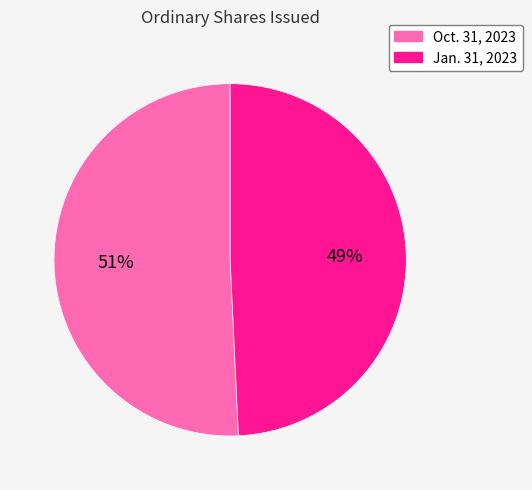

Is there any slice that represents more than half of the pie?

Yes